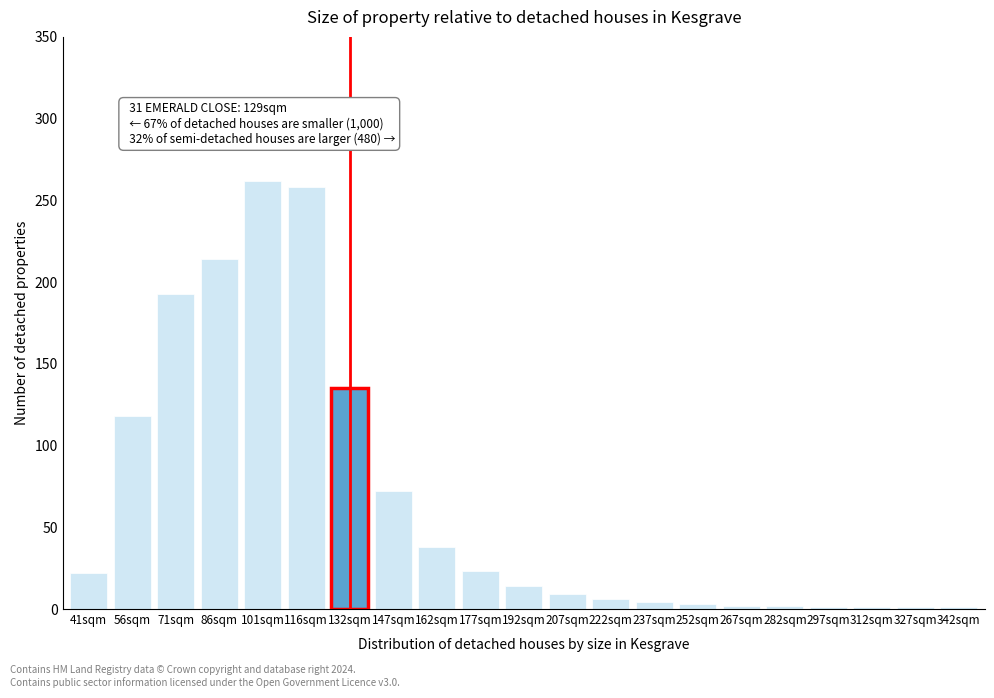

Where is the data nearest to the value 131?

132sqm